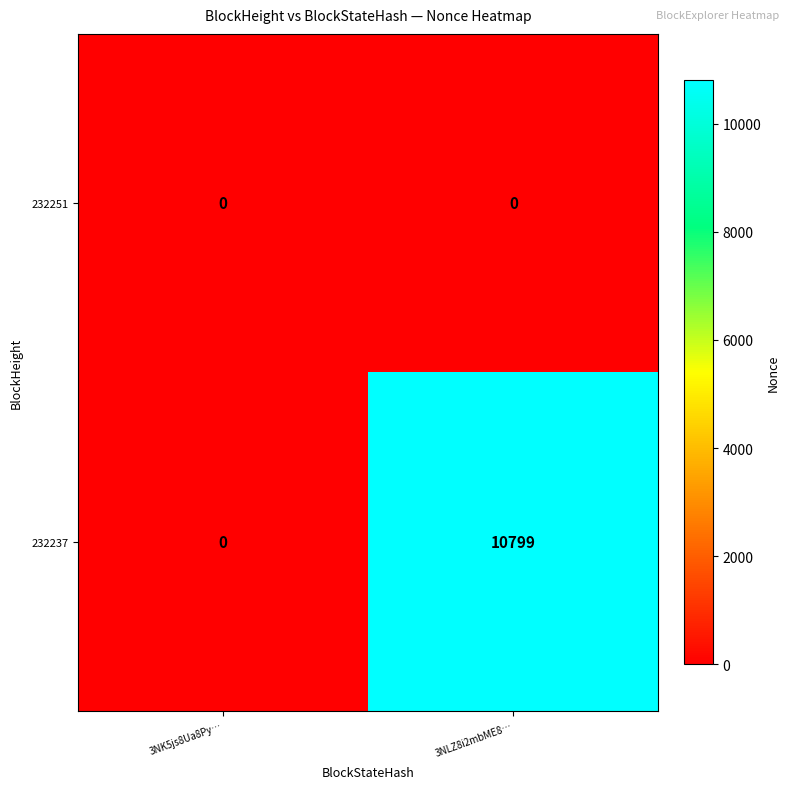

The 232237 series shows 15309 at 3NLZ8i2mbME8…. True or false?

False